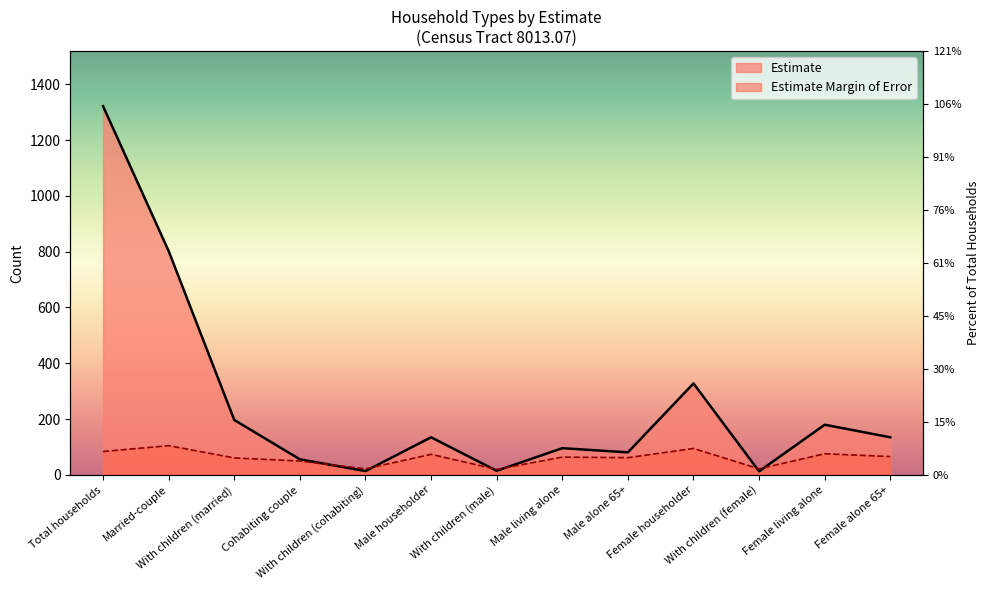

What are all the series names shown in the legend?

Estimate, Estimate Margin of Error